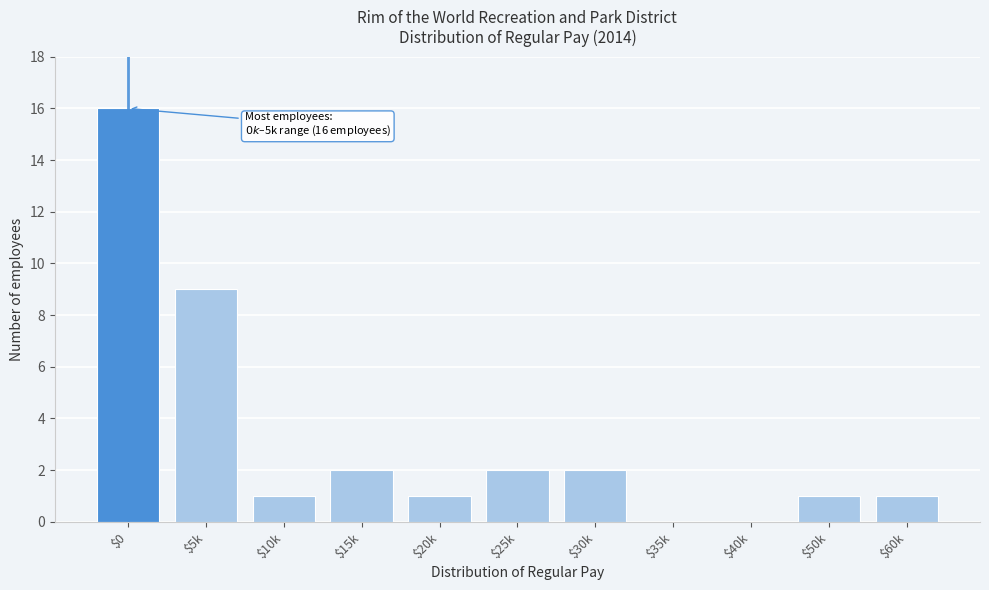

Which label corresponds to the largest value in the chart?

$0